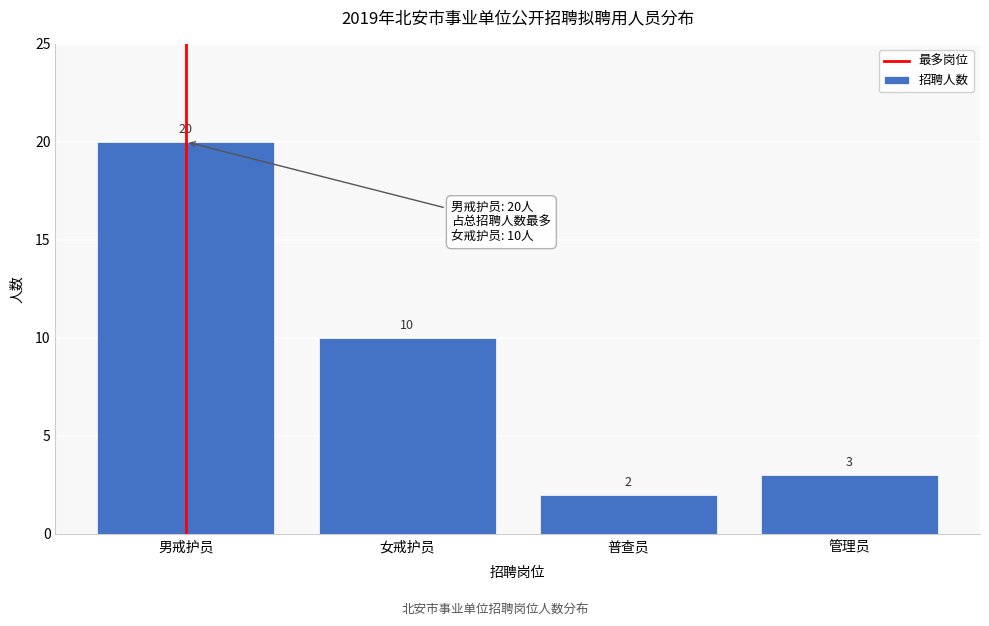

Reading left to right, what are all the values shown in this chart?

20	10	2	3